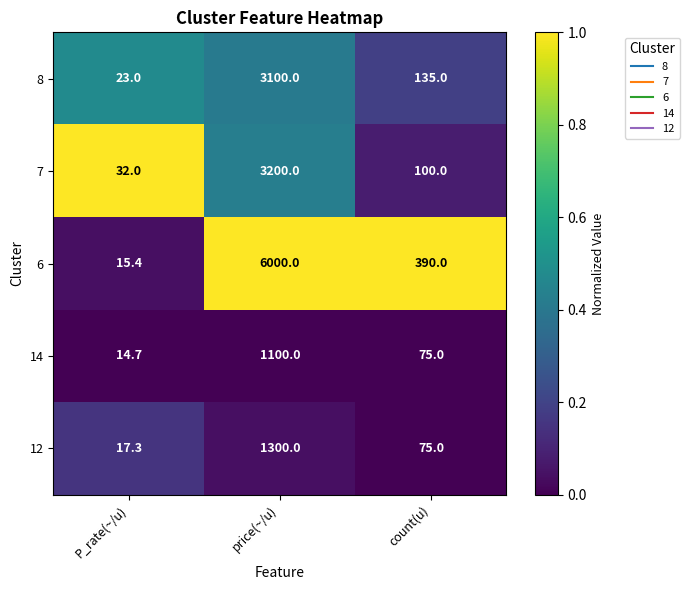

What is the sum of all 6 values?

6405.4